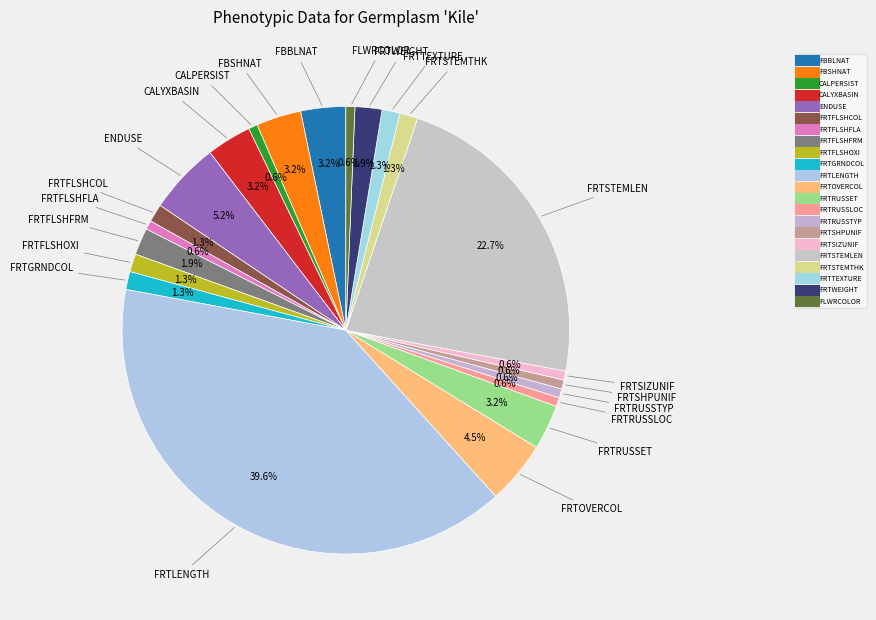

How many slices are in this pie chart?

22